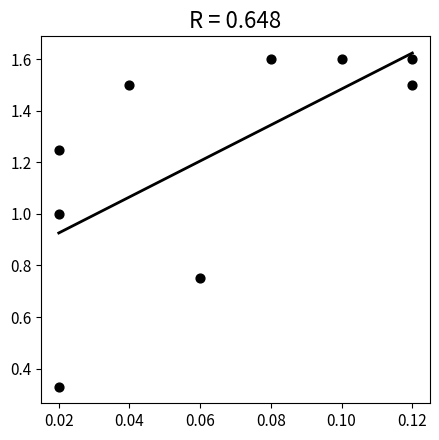

What is the range of Y values (max minus min)?

1.3